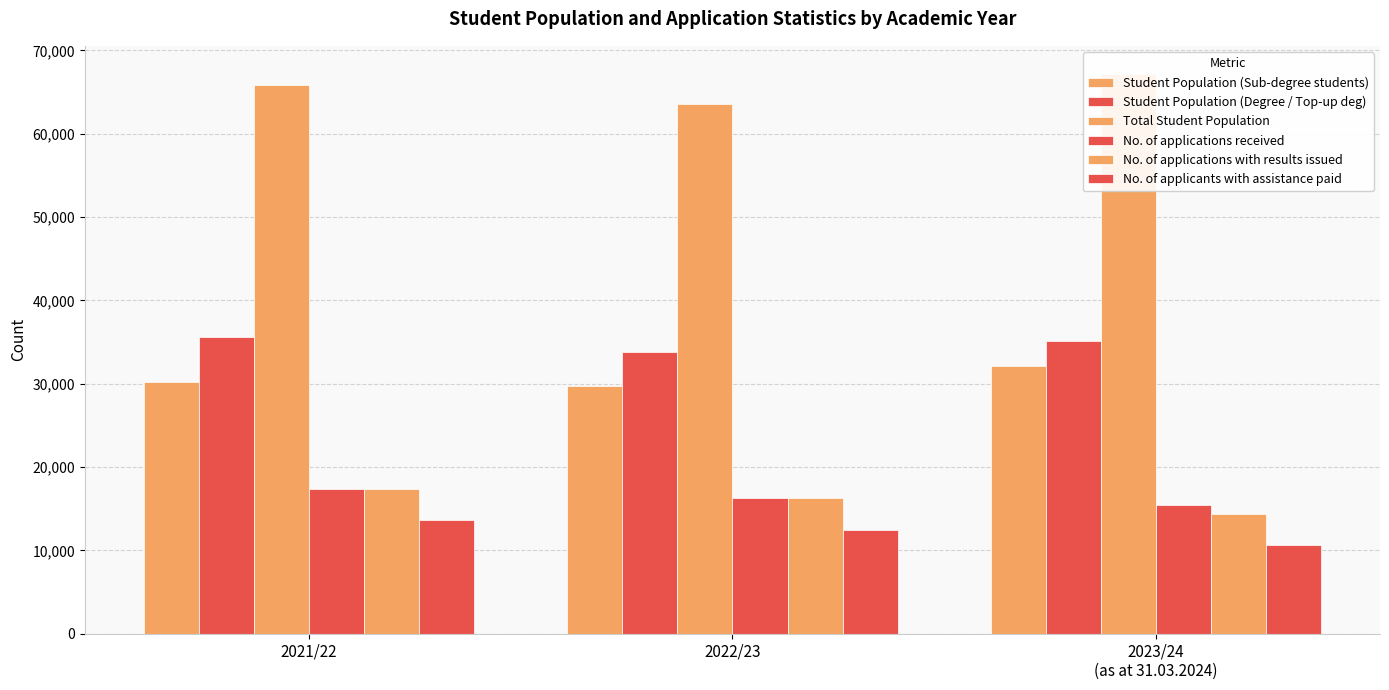

Which has a higher value, 2021/22 or 2022/23?

2021/22